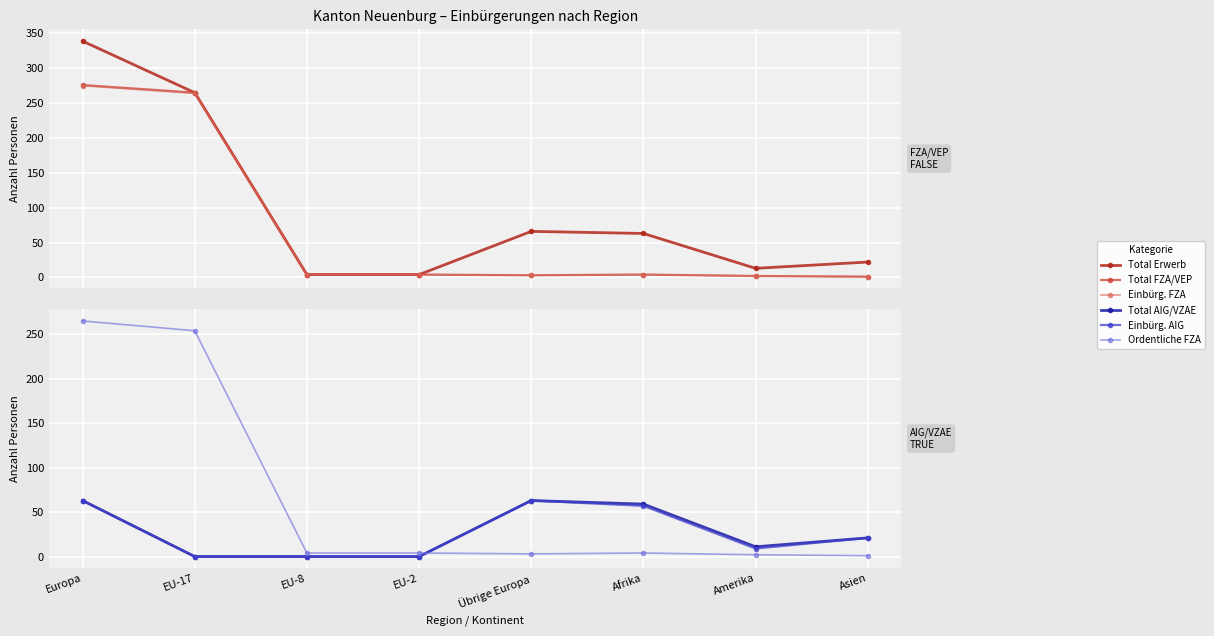

At which label does Einbürg. FZA first exceed 4?

Europa